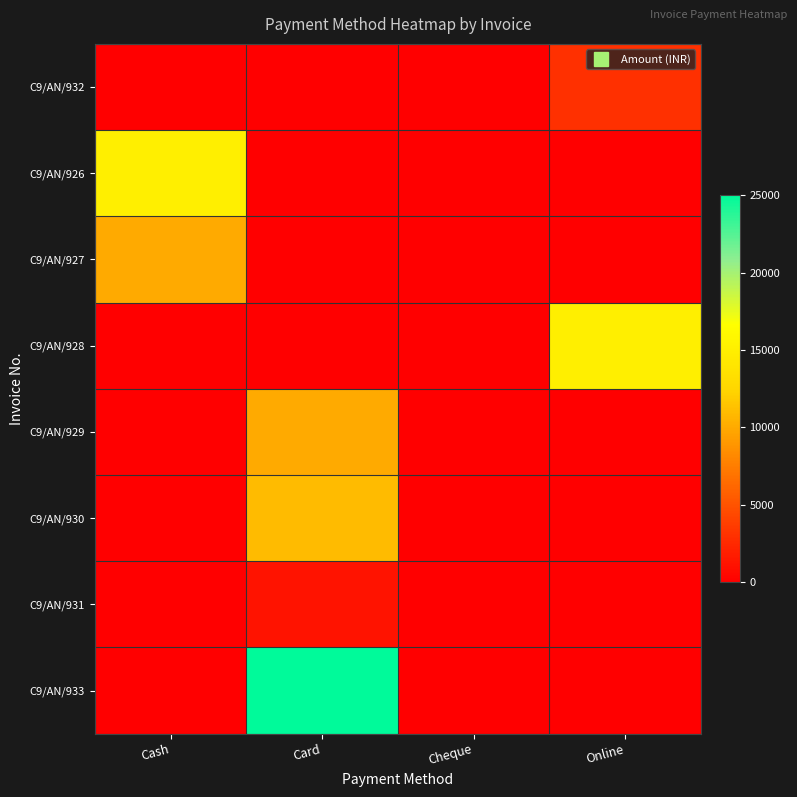

Reading left to right, what are all the values shown in this chart?

C9/AN/932: Cash=0	Card=0	Cheque=0	Online=3000
C9/AN/926: Cash=15000	Card=0	Cheque=0	Online=0
C9/AN/927: Cash=10000	Card=0	Cheque=0	Online=0
C9/AN/928: Cash=0	Card=0	Cheque=0	Online=15000
C9/AN/929: Cash=0	Card=10000	Cheque=0	Online=0
C9/AN/930: Cash=0	Card=11000	Cheque=0	Online=0
C9/AN/931: Cash=0	Card=1200	Cheque=0	Online=0
C9/AN/933: Cash=0	Card=25000	Cheque=0	Online=0